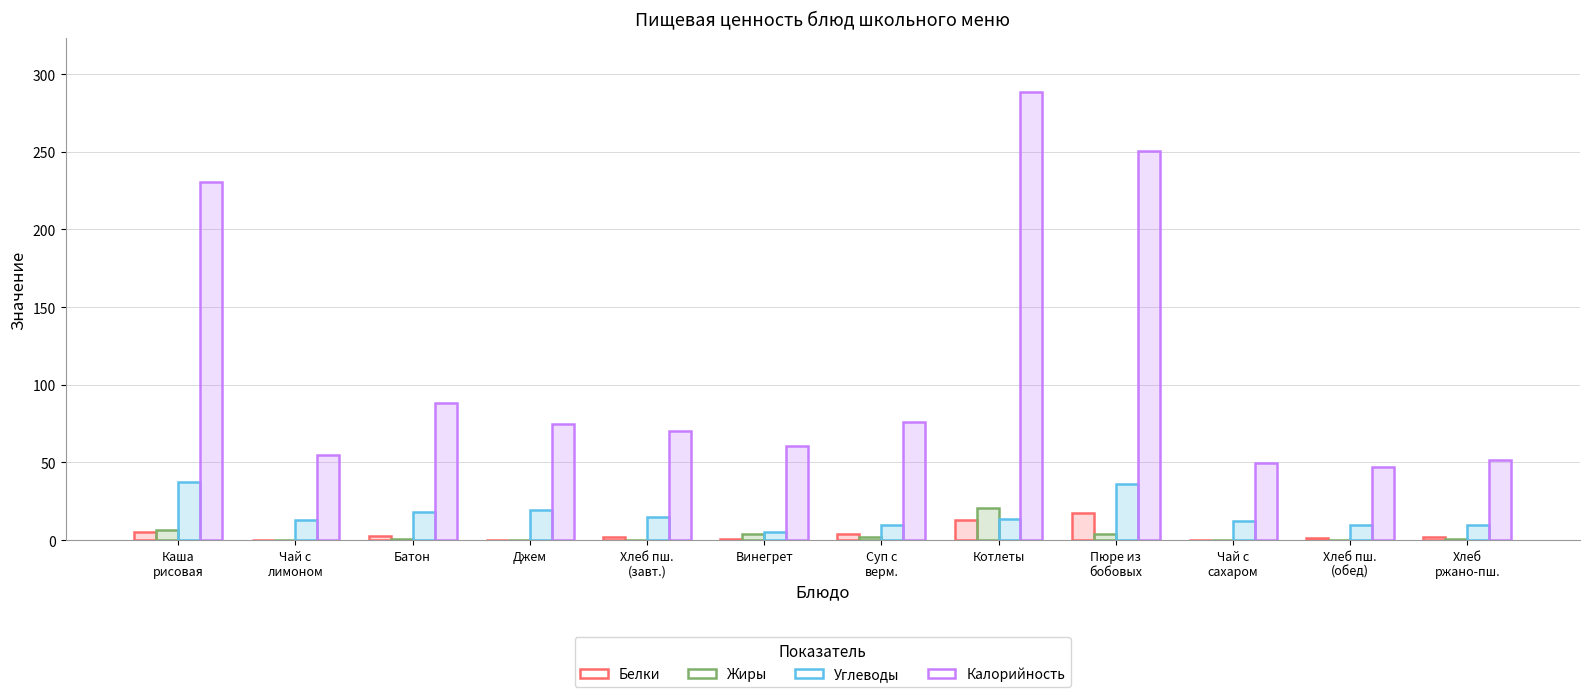

Reading left to right, extract all data points from this chart.

Белки: 5.5	0.2	2.8	0.1	2.3	0.9	4.2	12.7	17.3	0.2	1.5	1.7
Жиры: 6.4	0.1	0.4	0.0	0.2	4.1	2.3	20.7	4.1	0.1	0.2	0.7
Углеводы: 37.7	13.2	18.4	19.5	14.8	4.9	9.9	13.6	36.1	12.0	9.8	9.7
Калорийность: 230.8	54.7	88.0	75.0	70.5	60.5	76.3	288.7	250.7	49.4	47.0	51.8